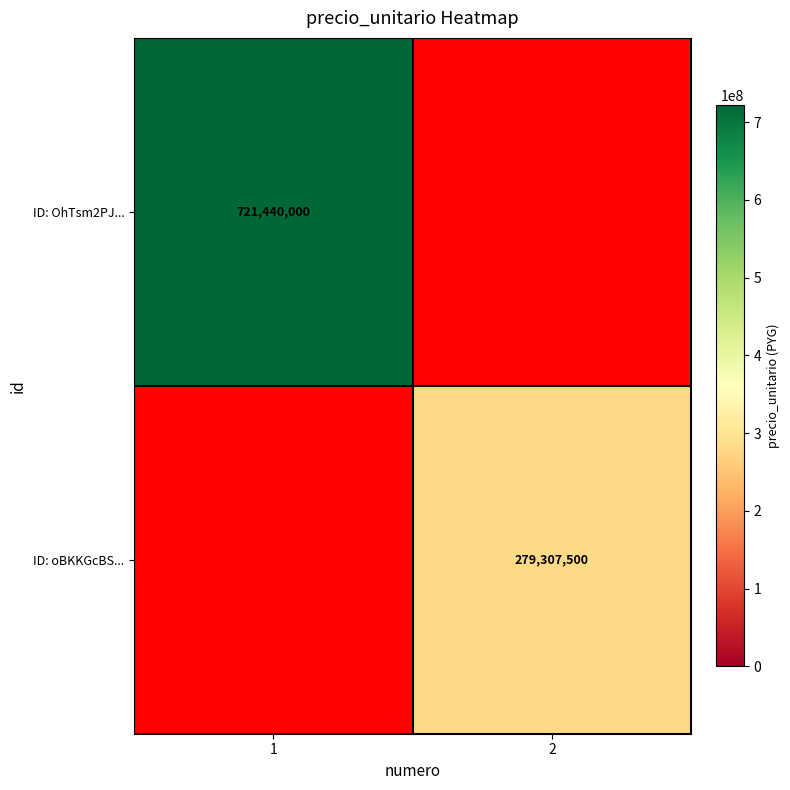

The value of ID: OhTsm2PJ... at 1 is 721440000. True or false?

True